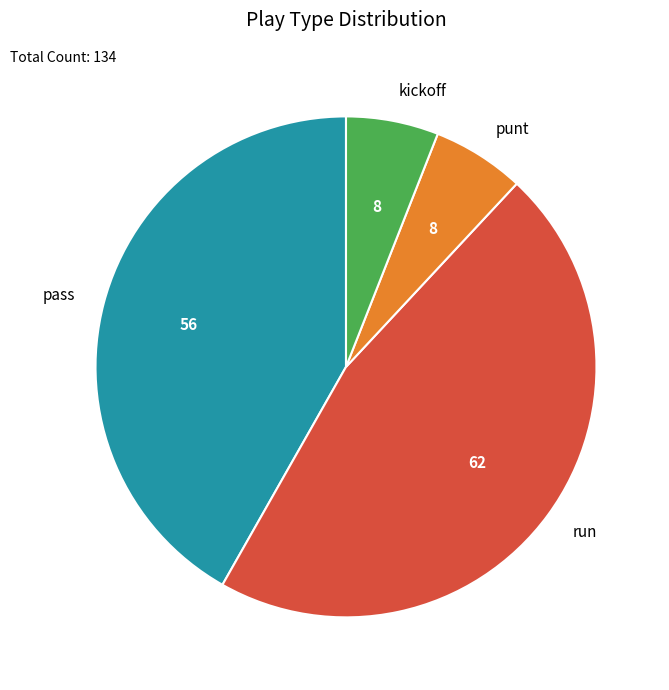

What is the largest slice in the pie chart?

run